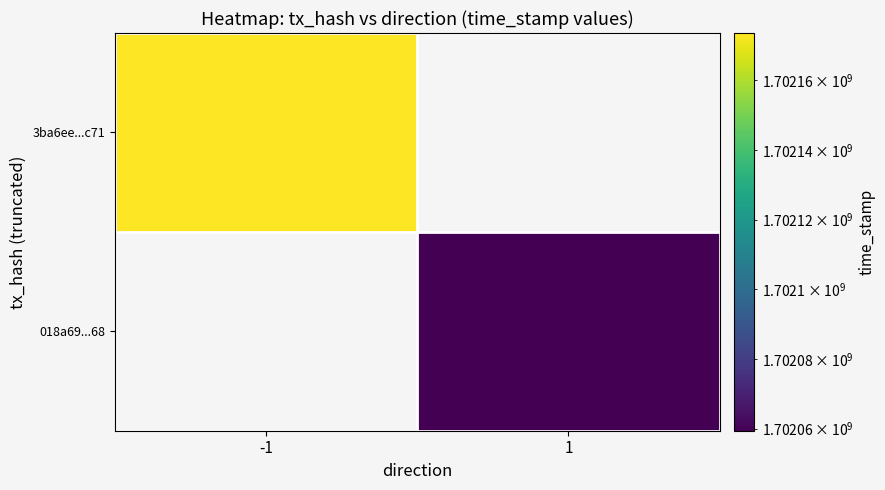

Where is 3ba6ee...c71 nearest to the value 1702173525?

-1